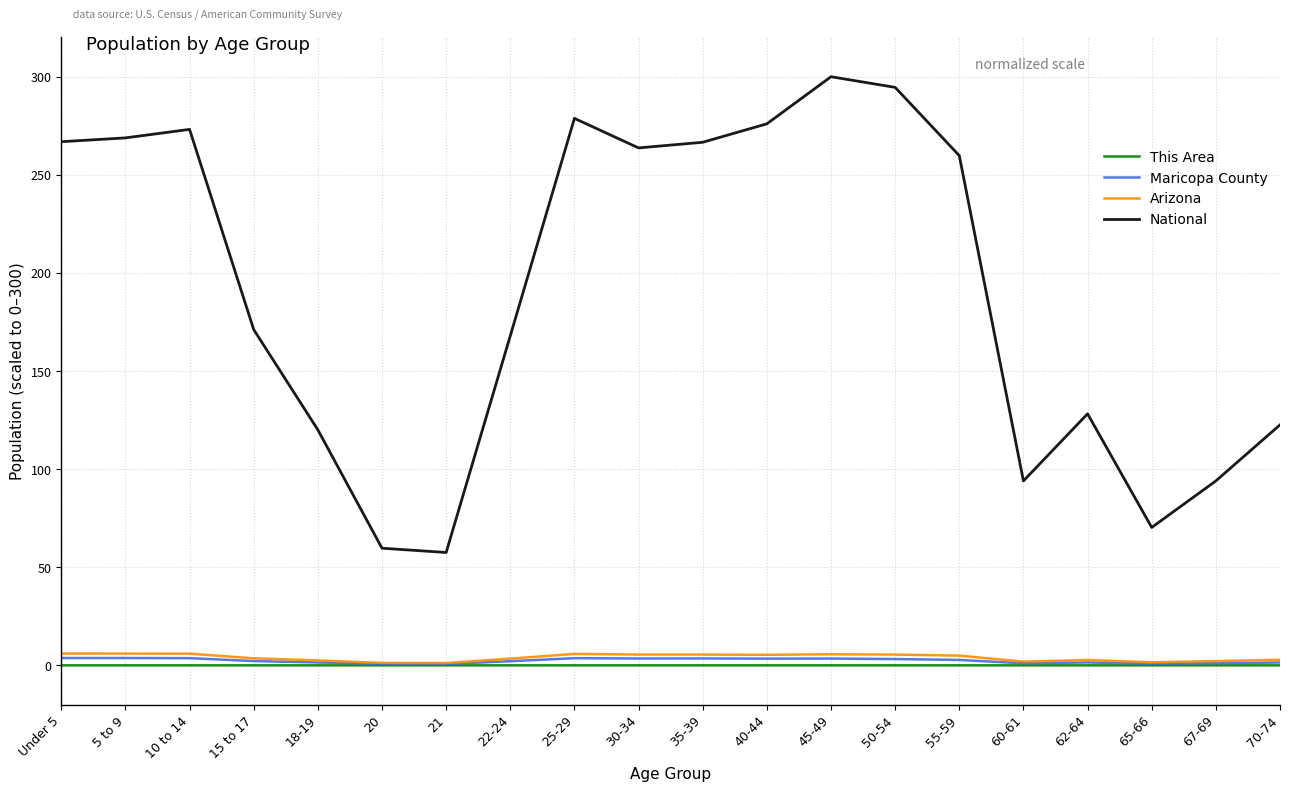

What value does the National series have at 65-66?

70.3